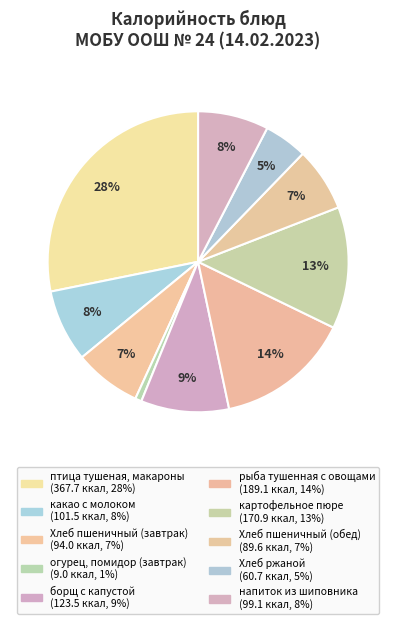

Which category has the biggest portion of the pie?

птица тушеная, макароны